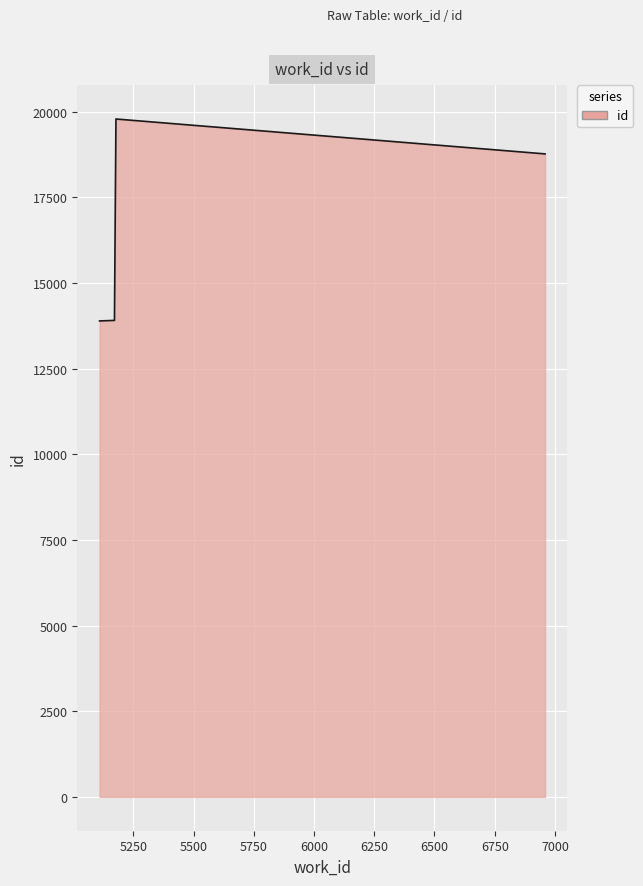

What is the smallest value displayed?

13890.0